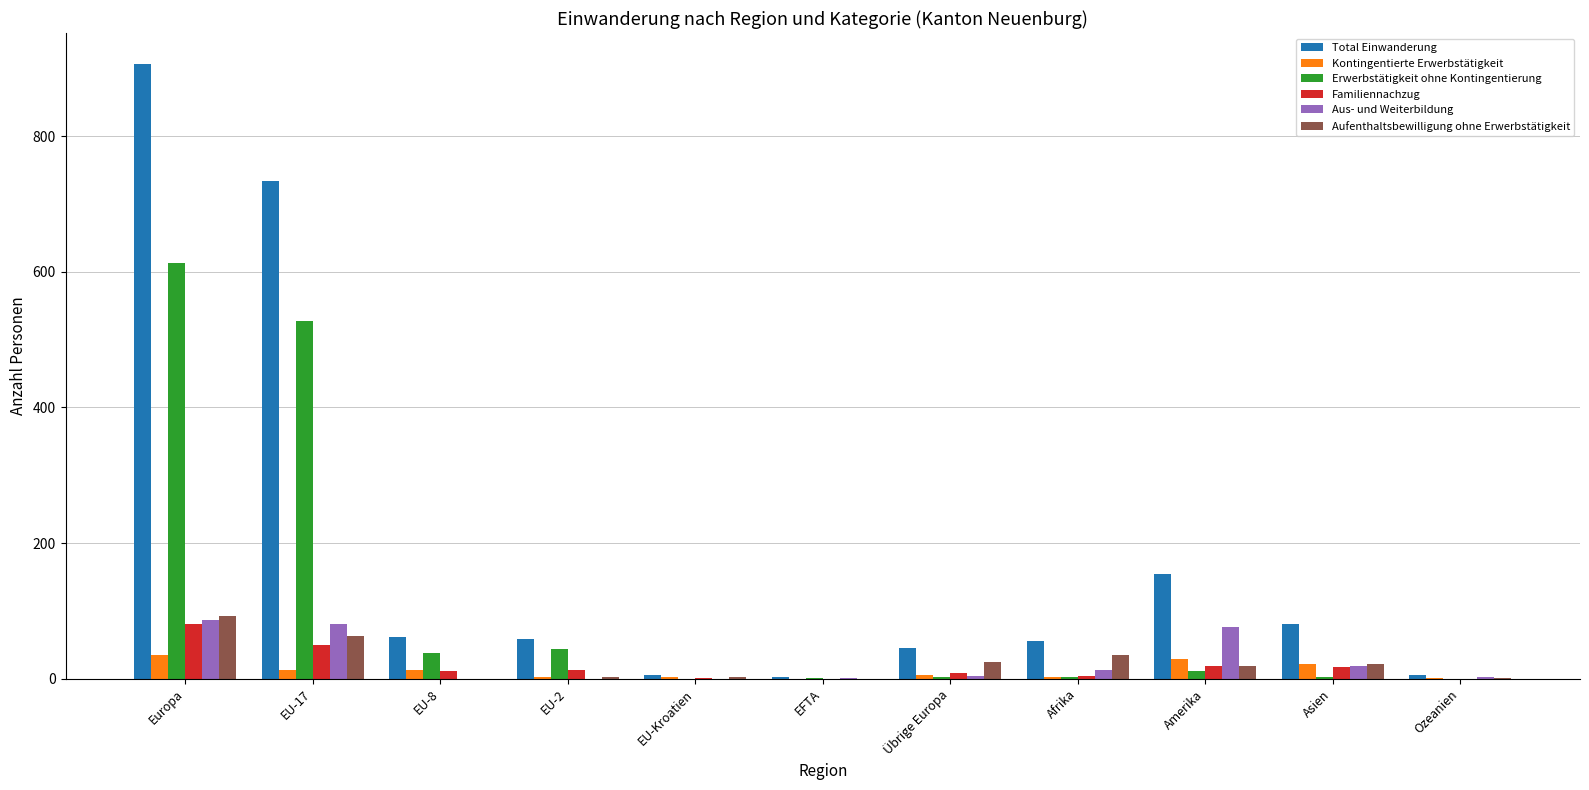

True or false: Total Einwanderung has a value of 552 at Europa.

False